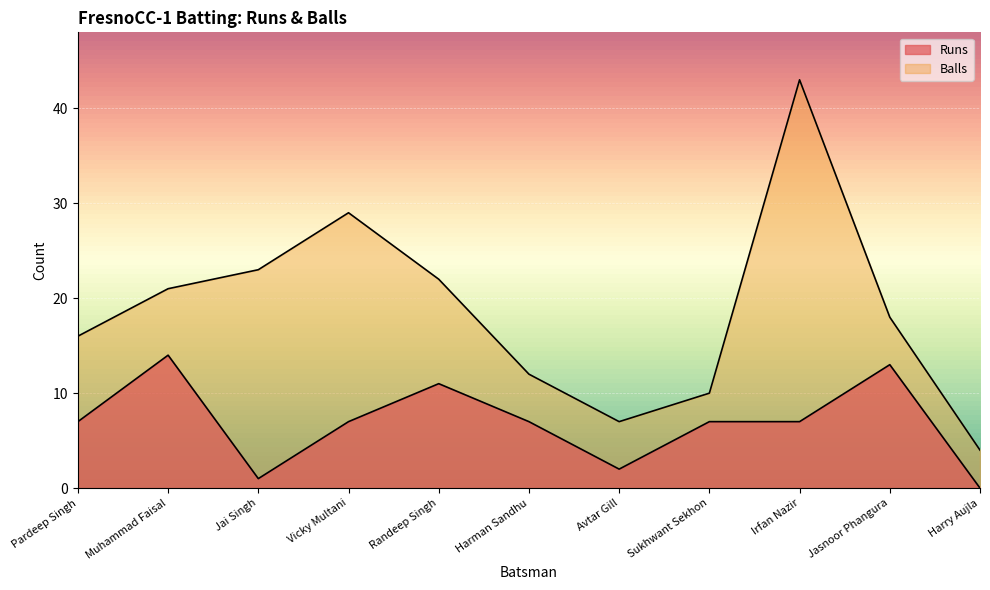

How many distinct data groups are displayed?

2